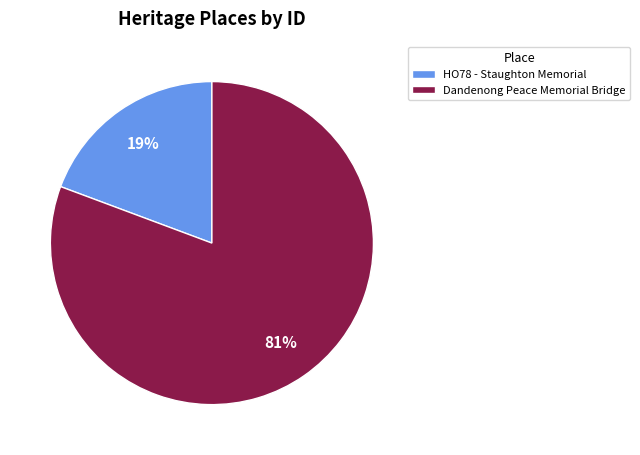

Is it true that Dandenong Peace Memorial Bridge is 95% of the pie?

False